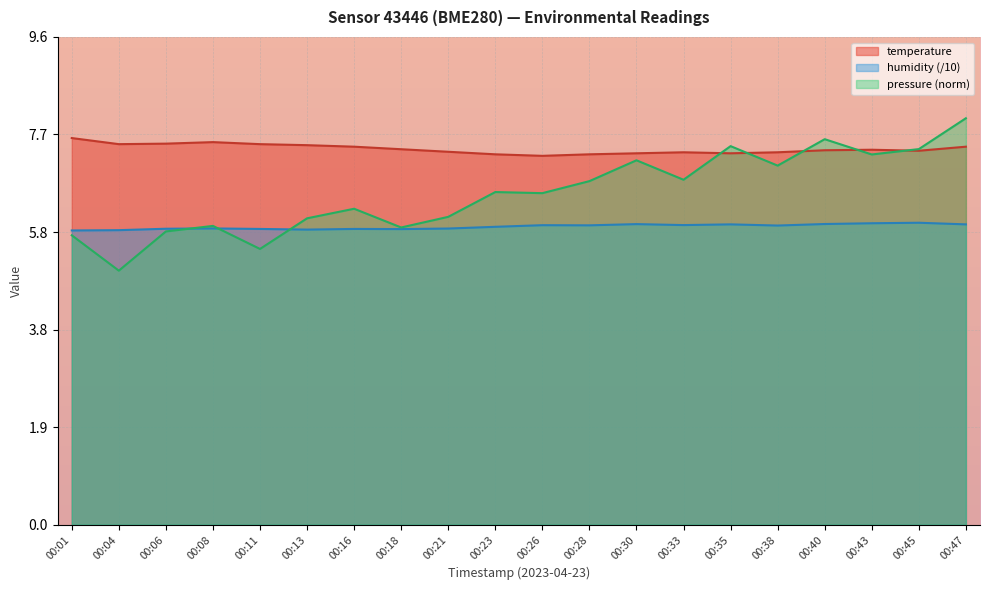

At which label does pressure_norm first exceed 6?

00:13